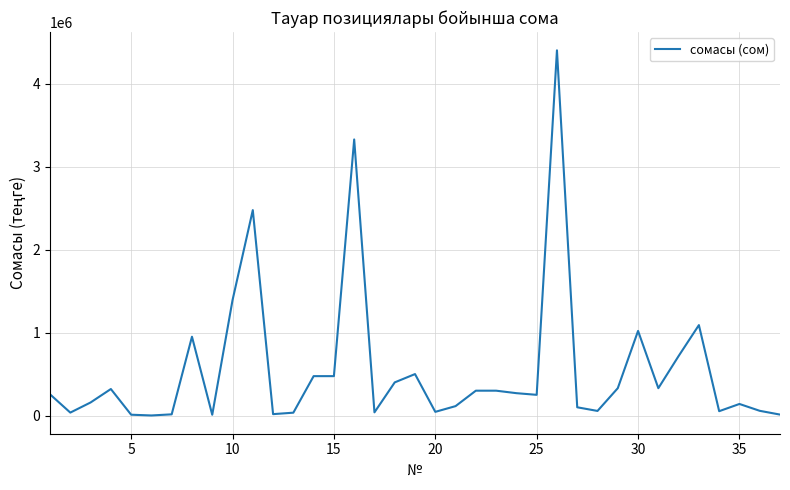

What is the greatest value displayed?

4400000